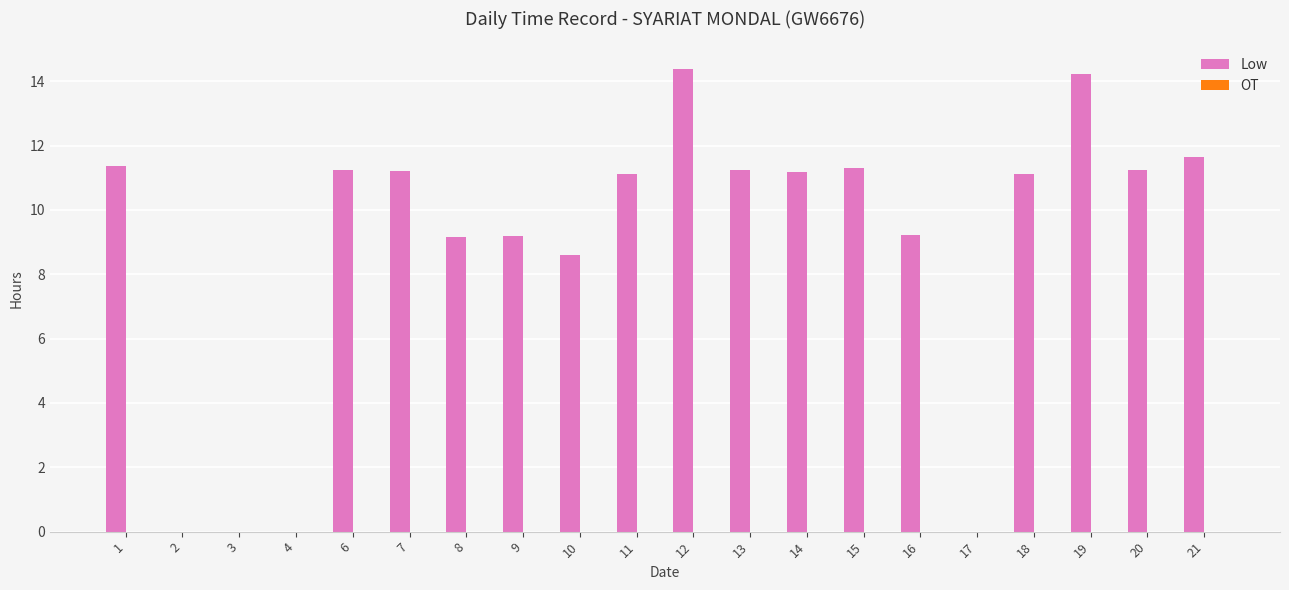

What is the greatest value displayed?

14.4